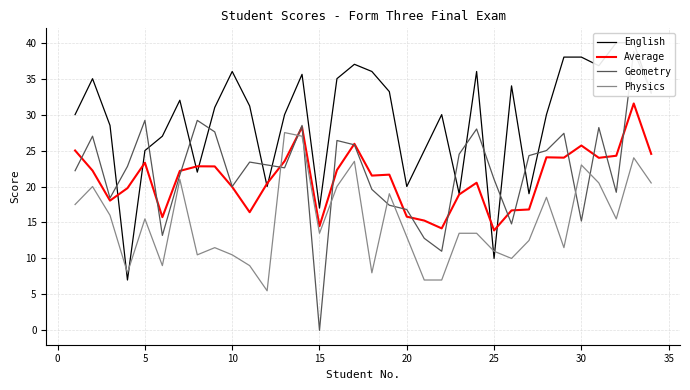

What is the sum of all Average values?

716.6